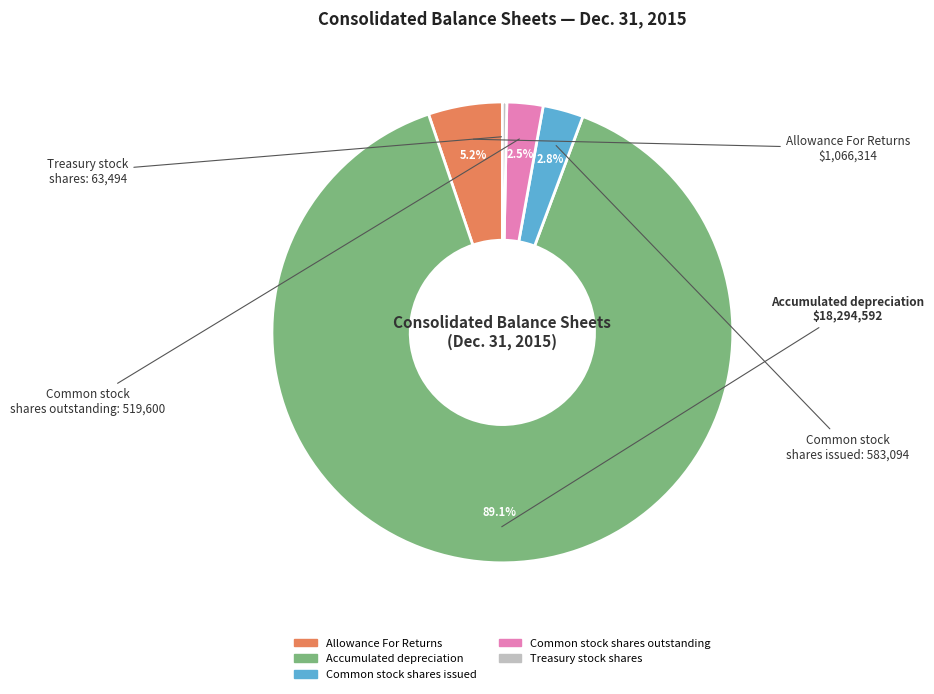

To the nearest percent, what is the difference between the largest and smallest slice percentages?

89%